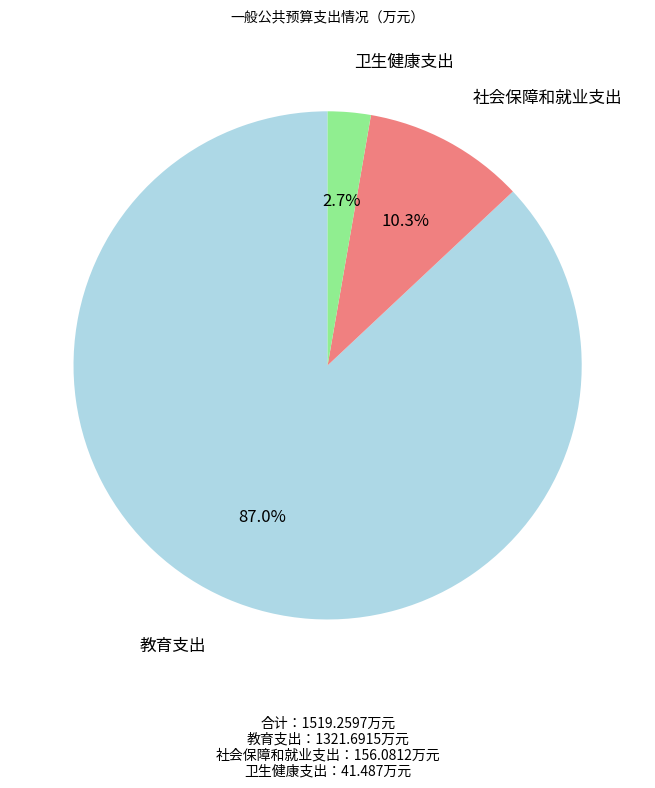

To the nearest percent, what is the difference between the 教育支出 and 卫生健康支出 slice percentages?

84%